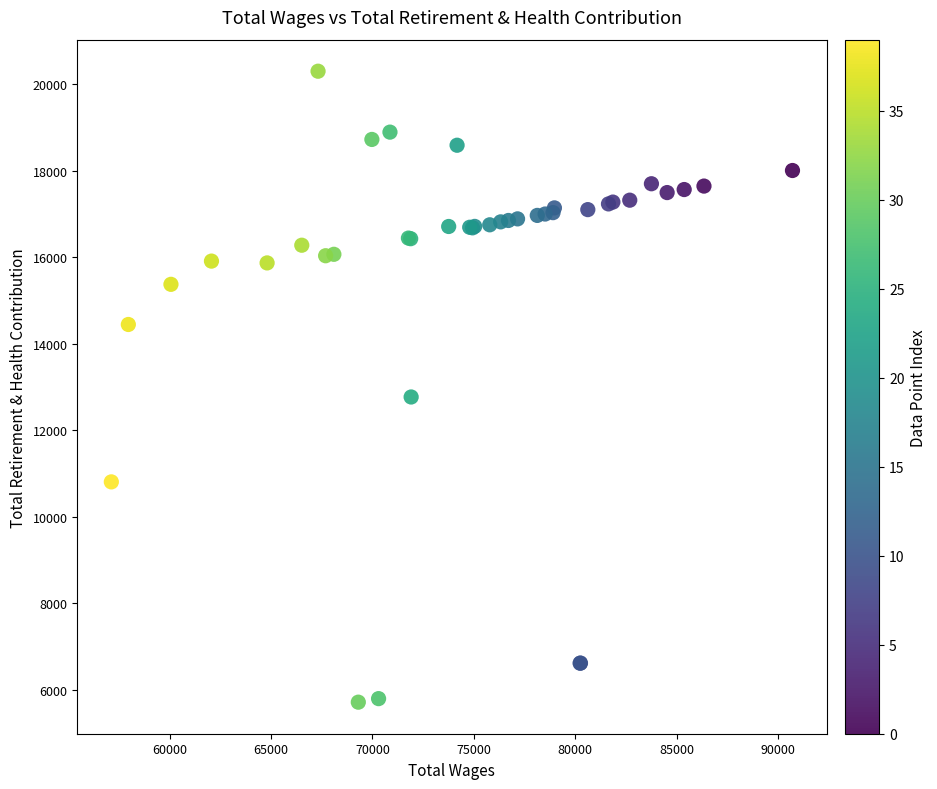

What Y value in the scatter plot is closest to 13010?

12772